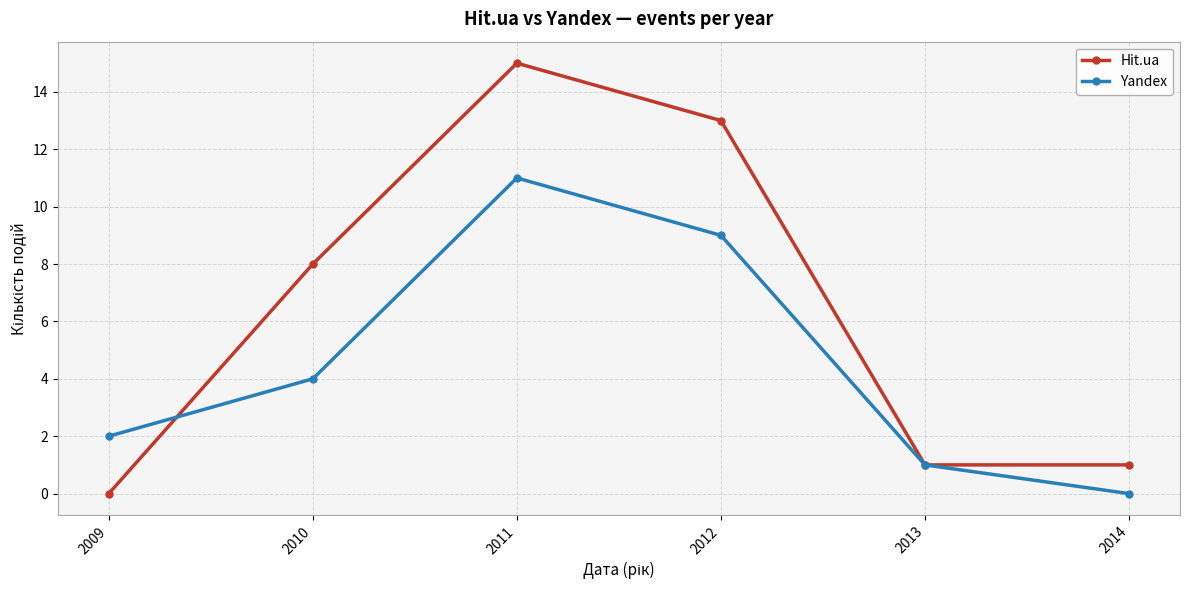

Is this an area chart (filled region under the line)?

No